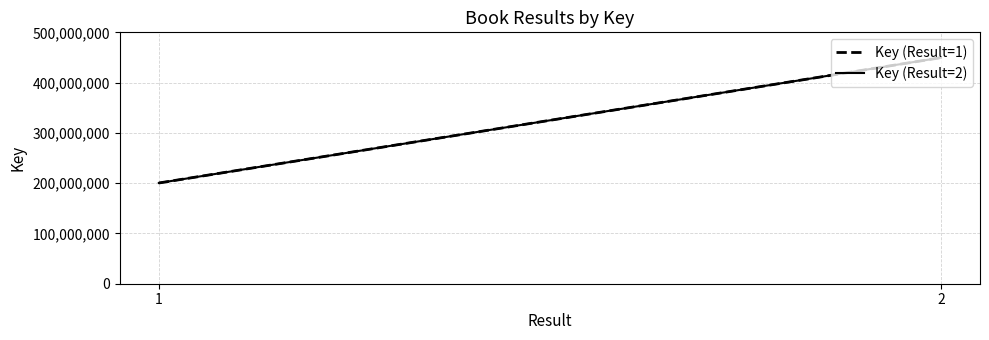

What are all the series names shown in the legend?

Key (Result=1), Key (Result=2)